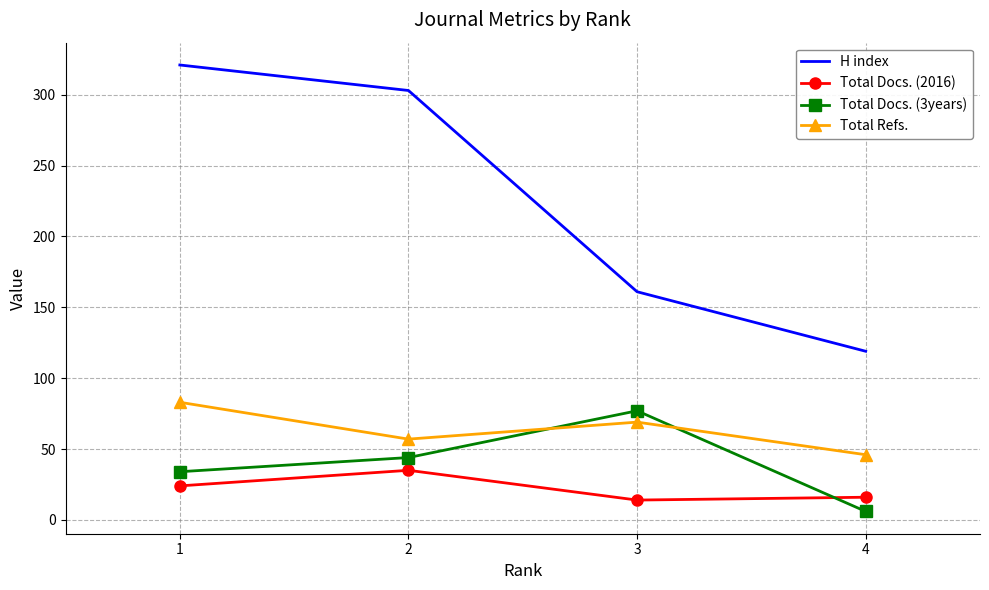

At which category is the sum across all series the highest?

1